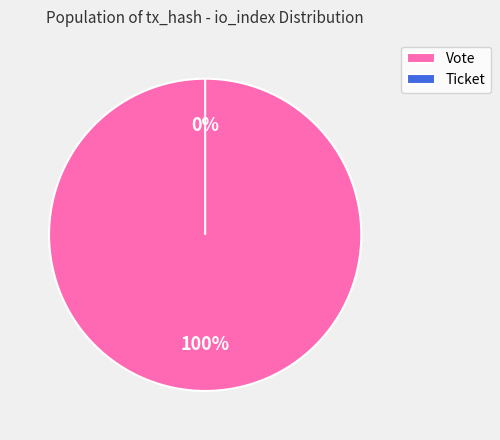

What is the largest slice in the pie chart?

Vote (io_index=1)